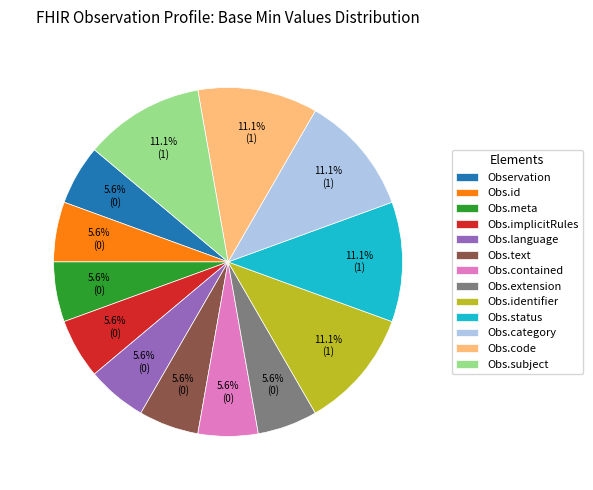

Does any single category account for the majority?

No